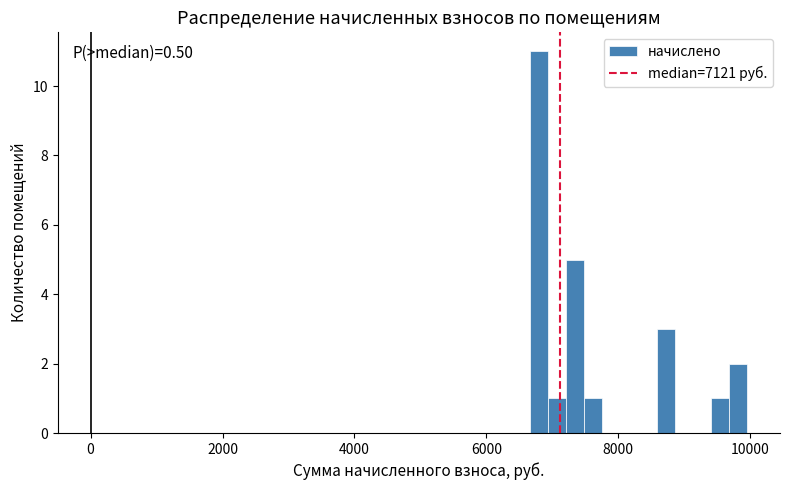

Read against the x-axis, roughly where is the centre of the tallest bar?

6800